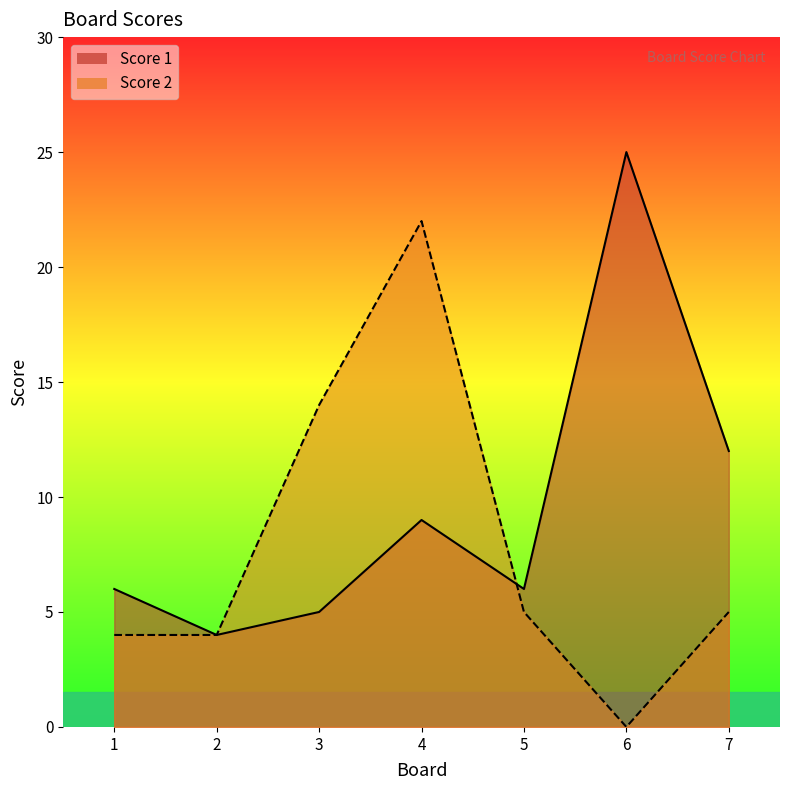

What is the difference between the second highest and minimum values in the Score 1 series?

8